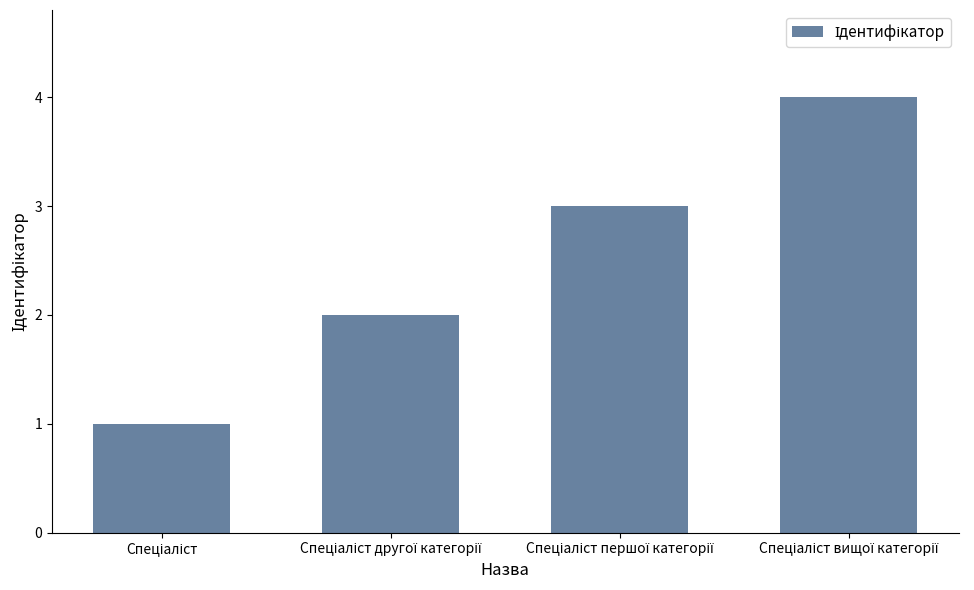

What is the maximum value shown in the chart?

4